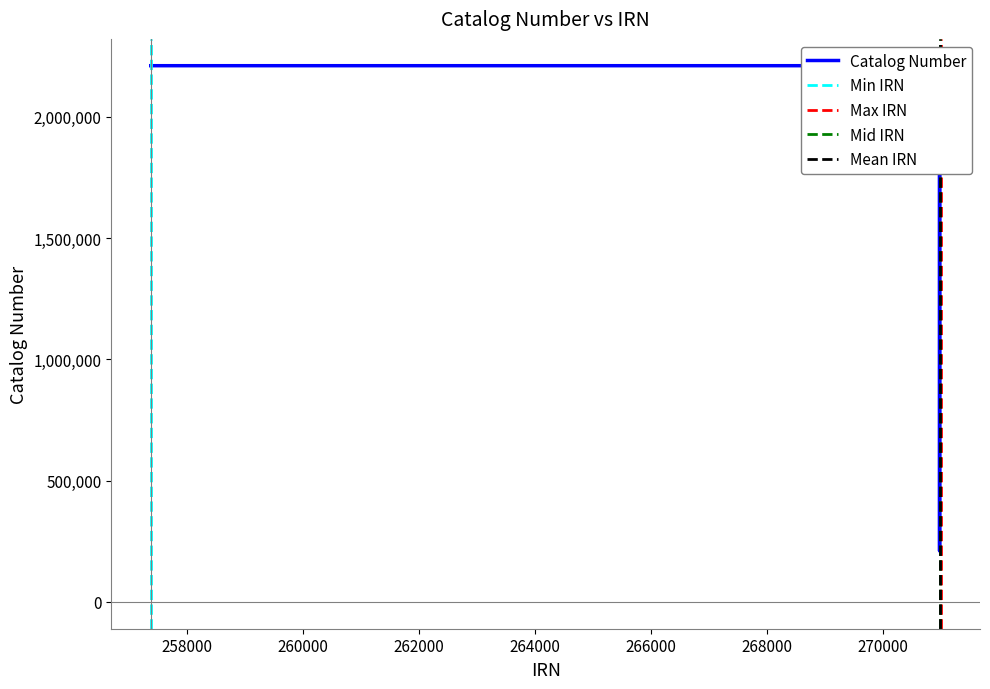

What is the minimum value shown in the chart?

210083